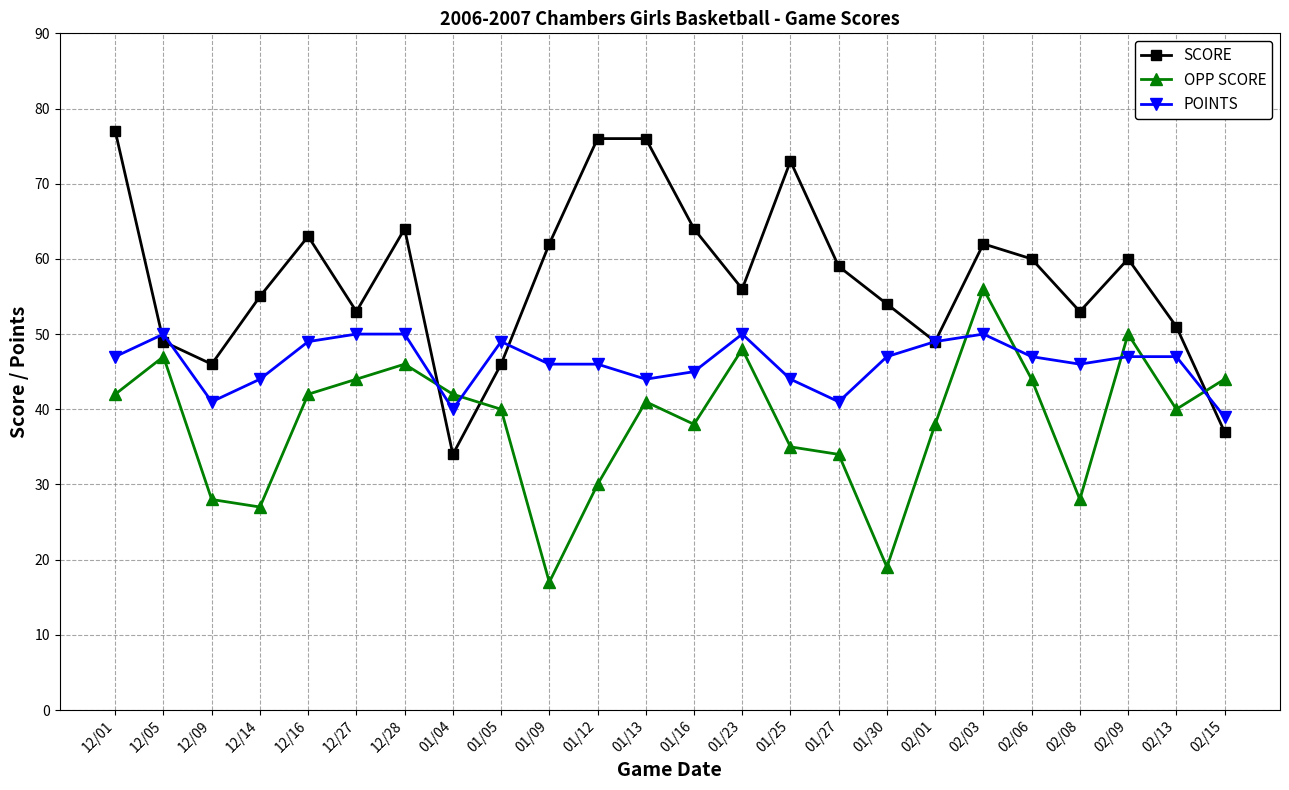

What is the maximum value for POINTS?

50